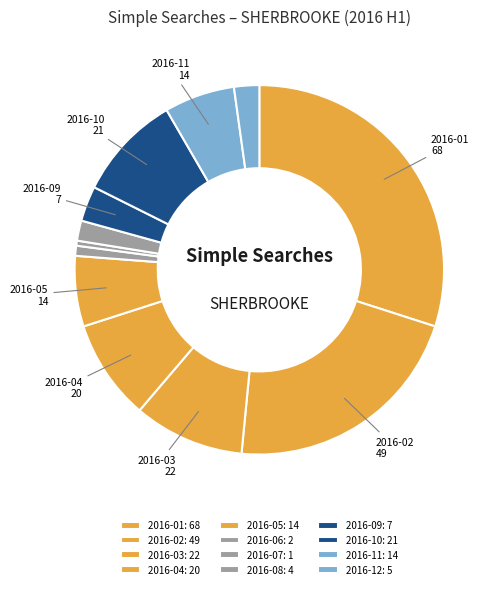

Which slice is the smallest?

2016-07